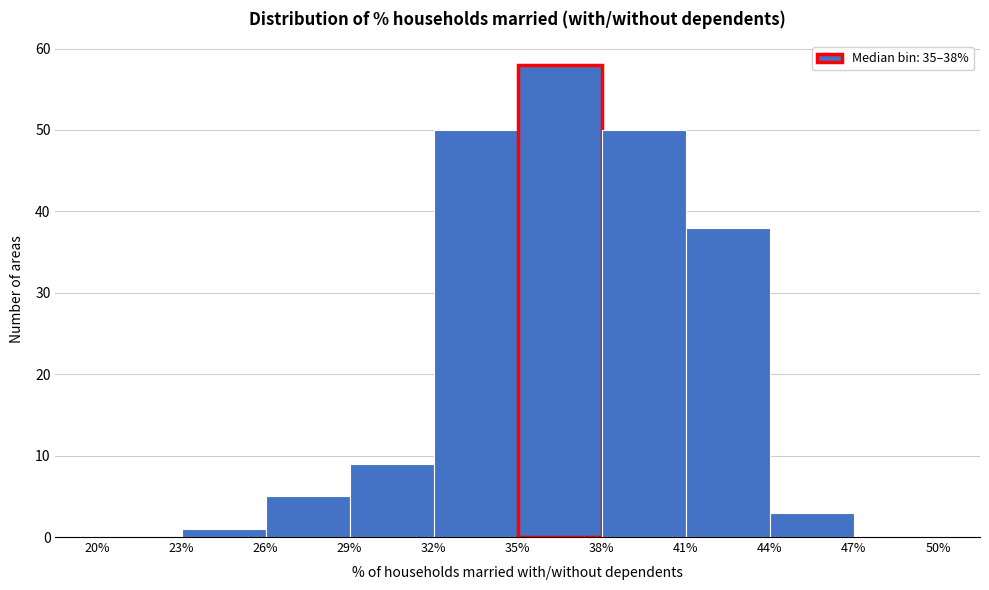

Which range on the x-axis has the tallest bar?

35% to 38%